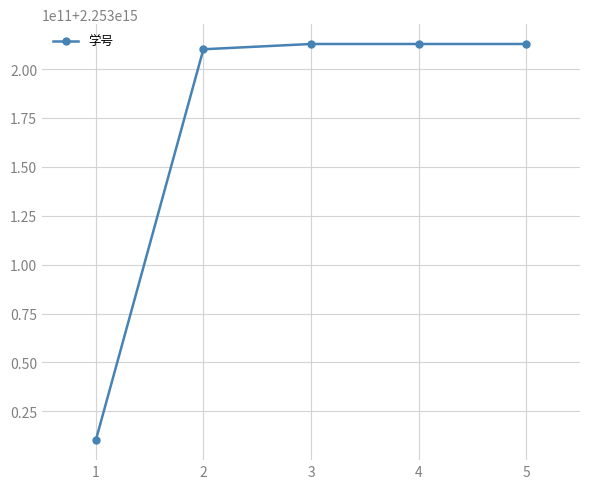

Does the chart have visible grid lines?

Yes